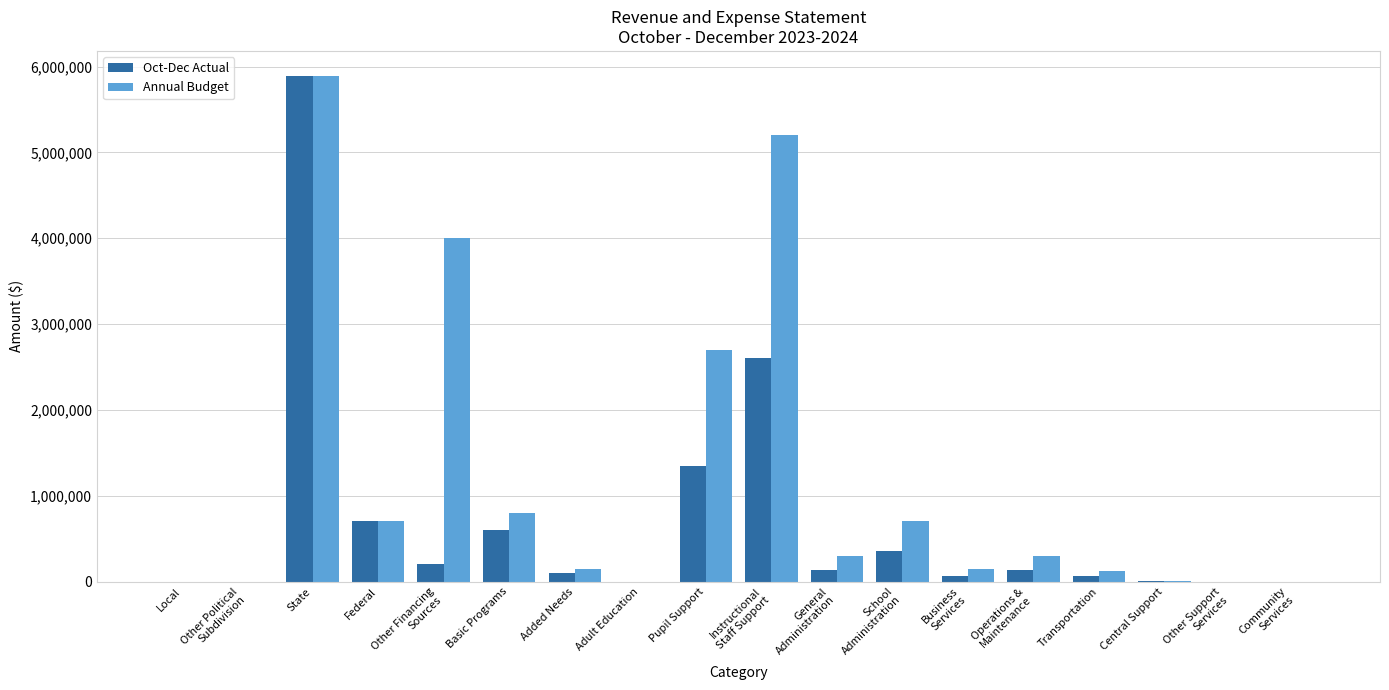

The value of Annual Budget at Other Political
Subdivision is 0.0. True or false?

True